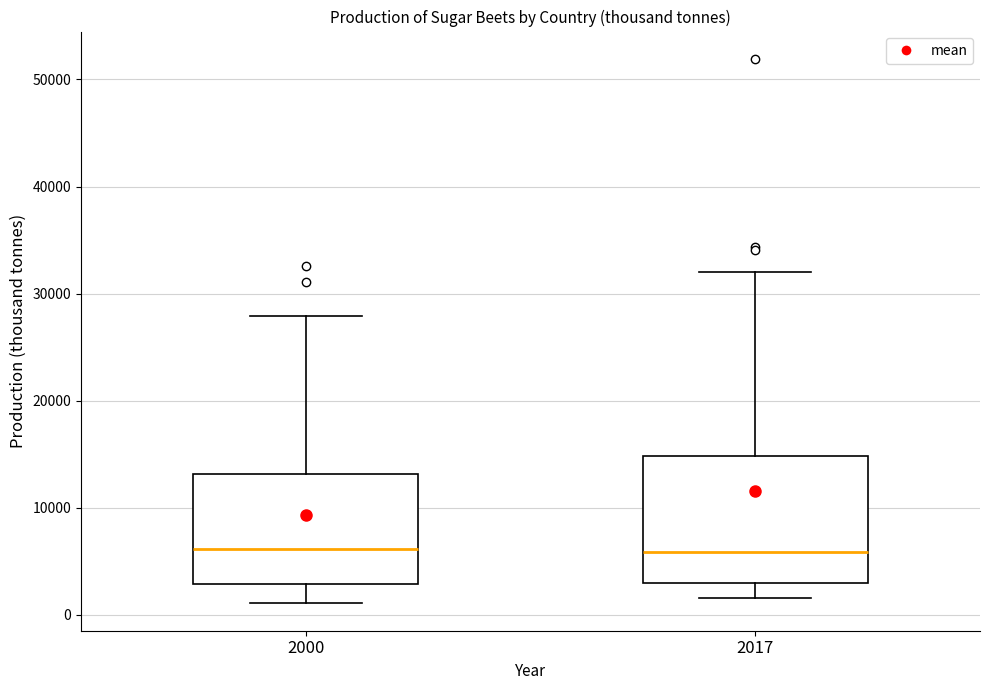

Reading left to right, transcribe this box plot: for each box, give where its median line is, the range the box spans, and where its two whiskers end, as read against the y-axis. The values are not printed on the chart, so give them approximately, as read against the axis.

2000: median 6000, box 3000 to 13000, whiskers 1000 to 28000
2017: median 6000, box 3000 to 15000, whiskers 2000 to 32000